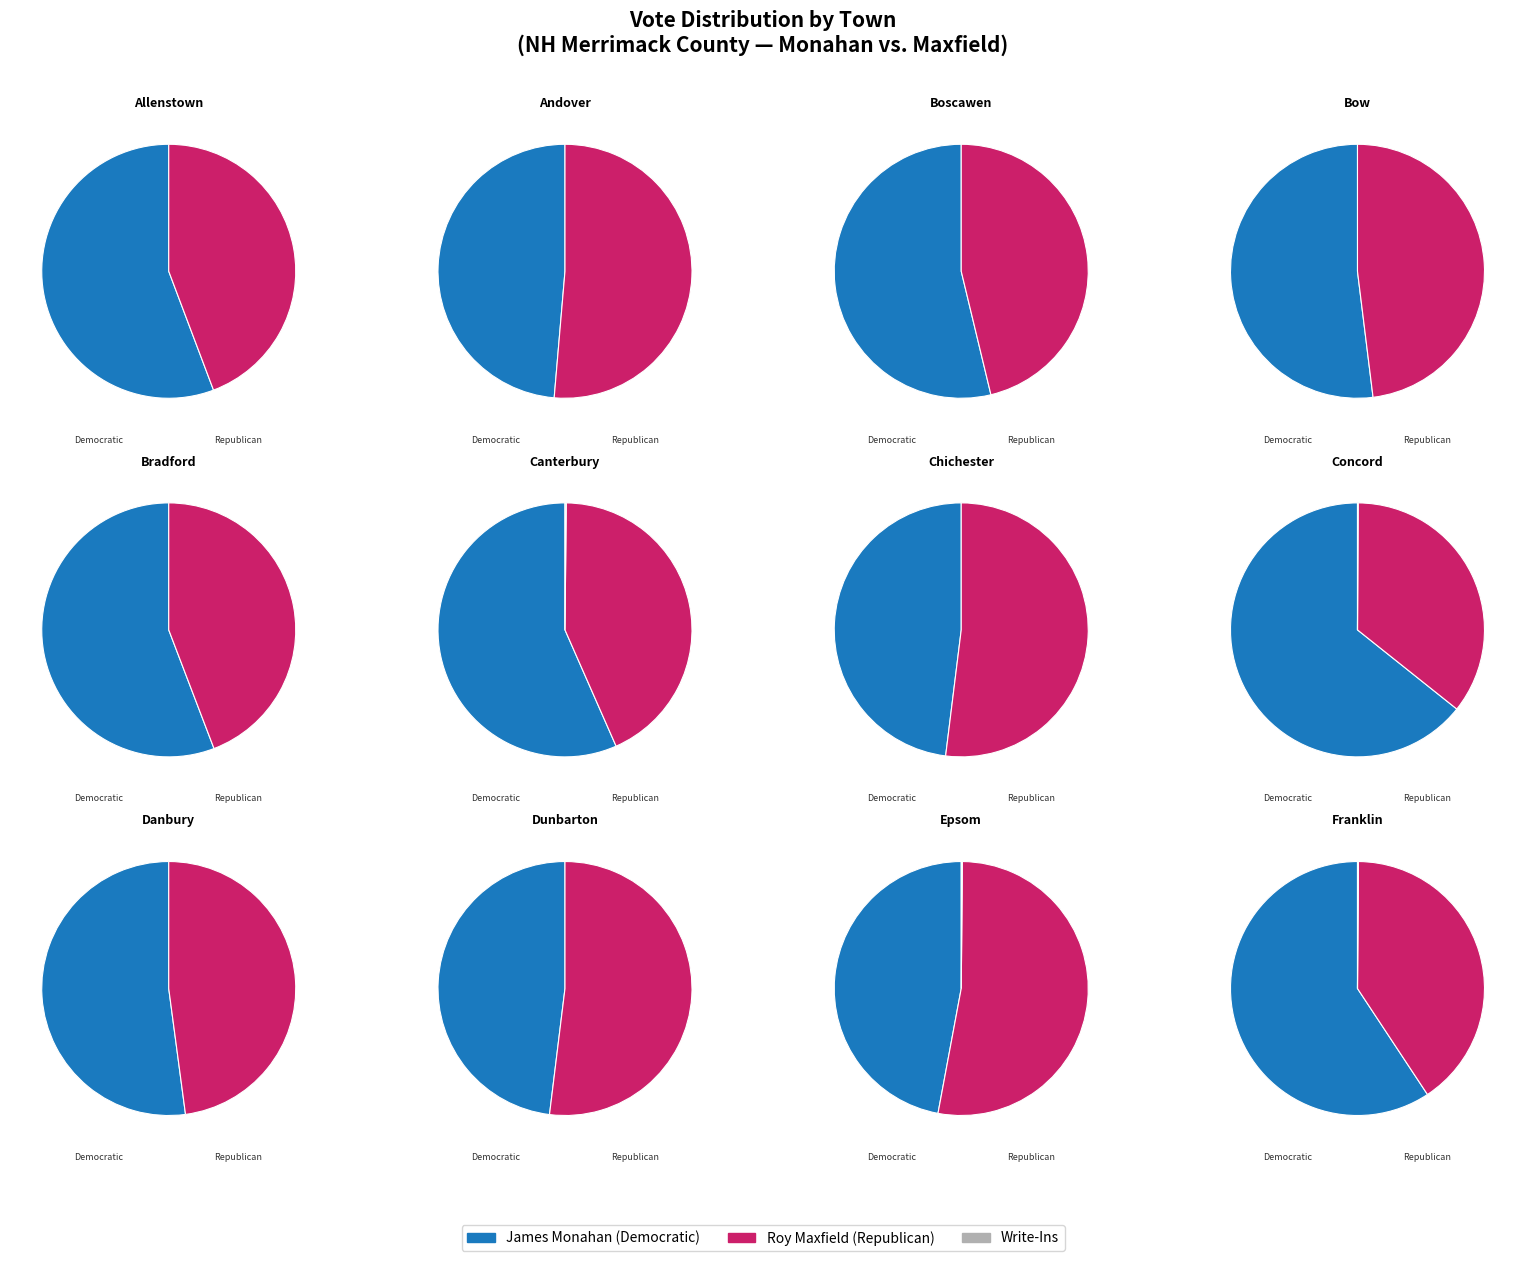

Combined, do Canterbury and Danbury account for over 50%?

No